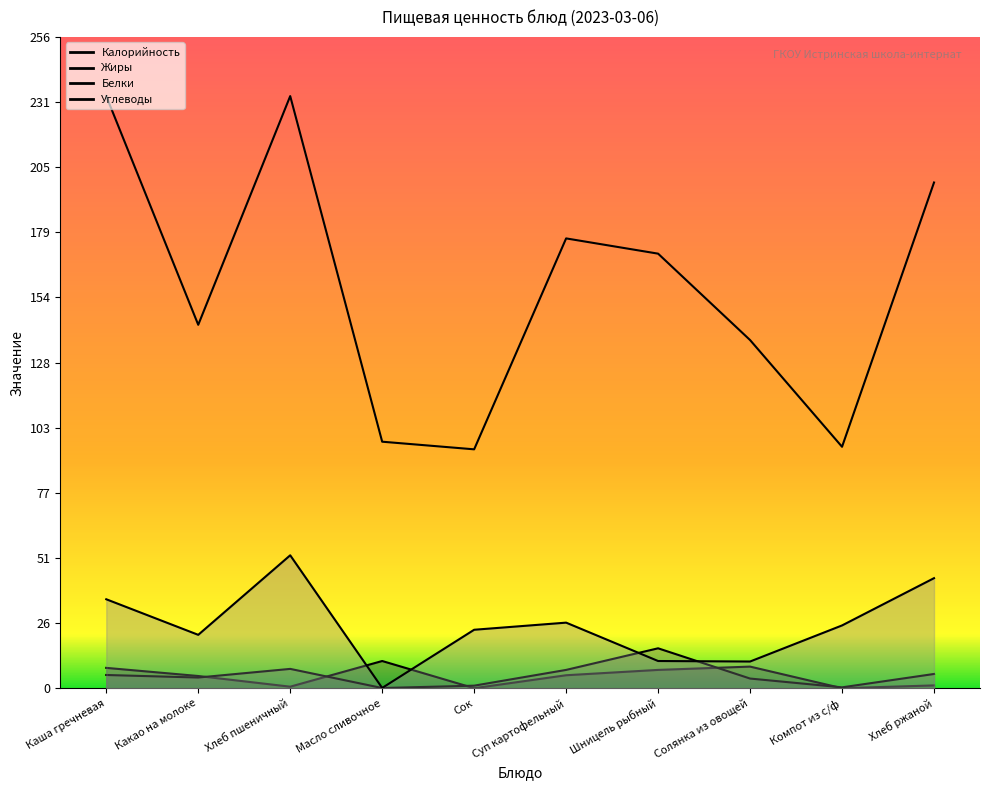

What is the difference between the highest and lowest values at Каша гречневая?

227.8